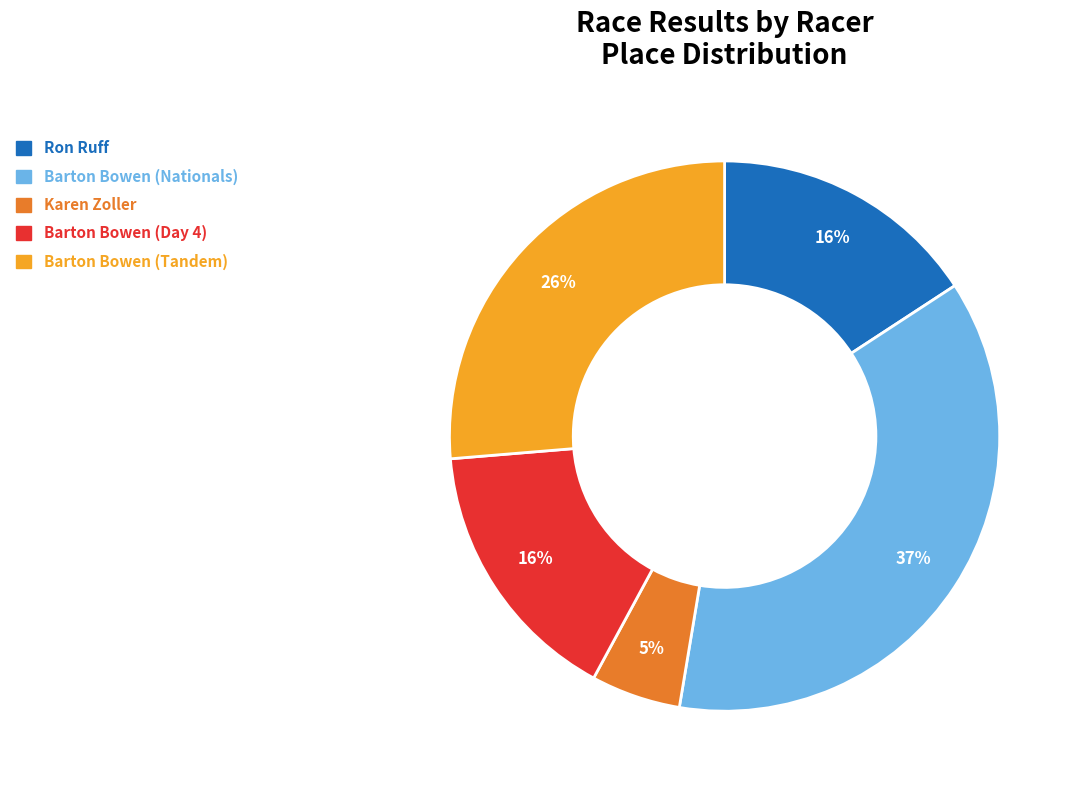

How many segments does this pie chart have?

5